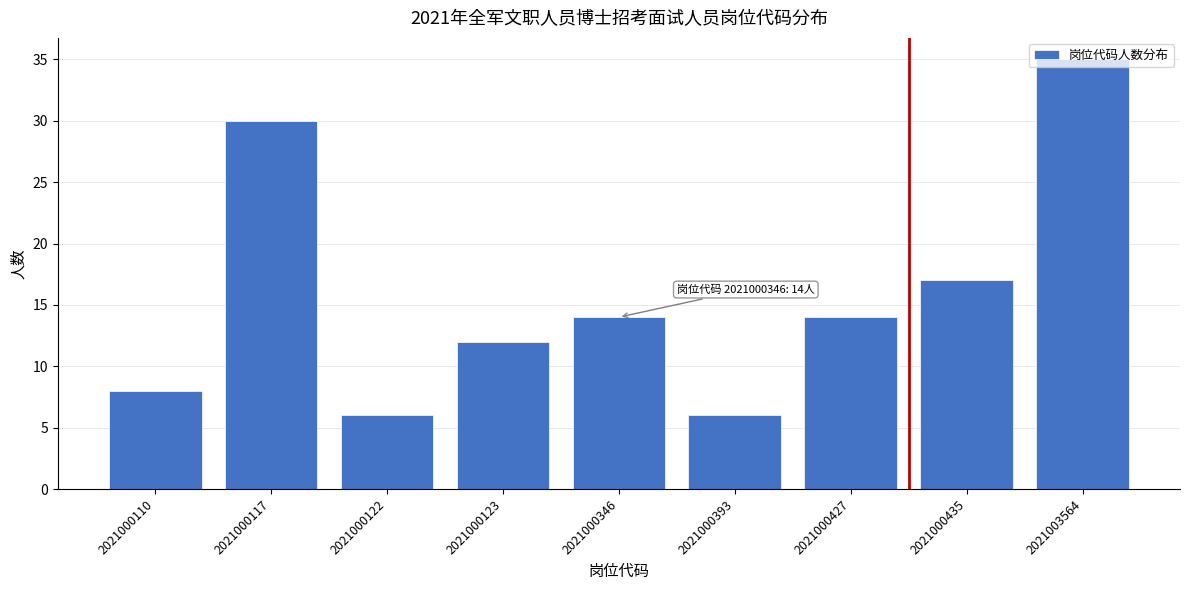

Is it true that the value at 2021000122 is 4?

False